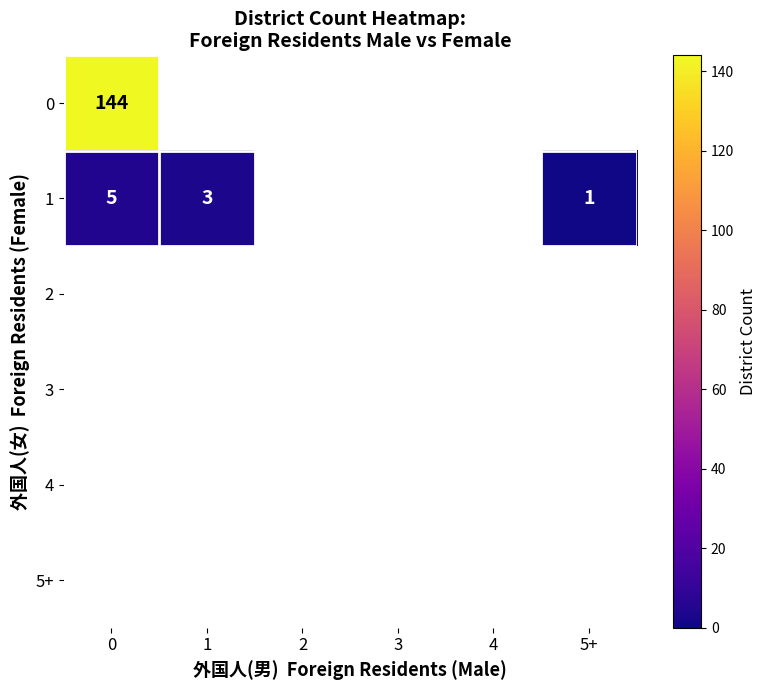

At how many categories does at least one series exceed 83?

1